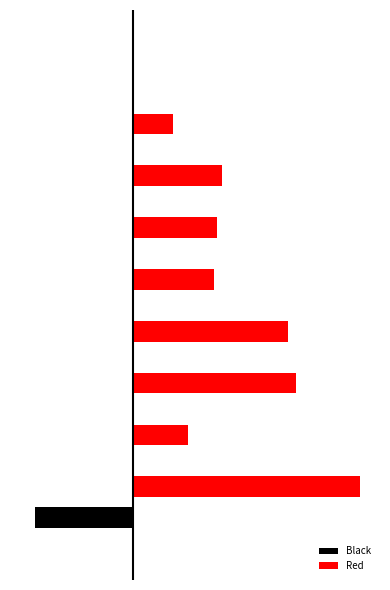

Reading right to left, extract all data points from this chart.

Black: 0	0	0	0	0	0	-1	0	0	-80
Red: 0	32	72	68	65	125	132	44	184	0